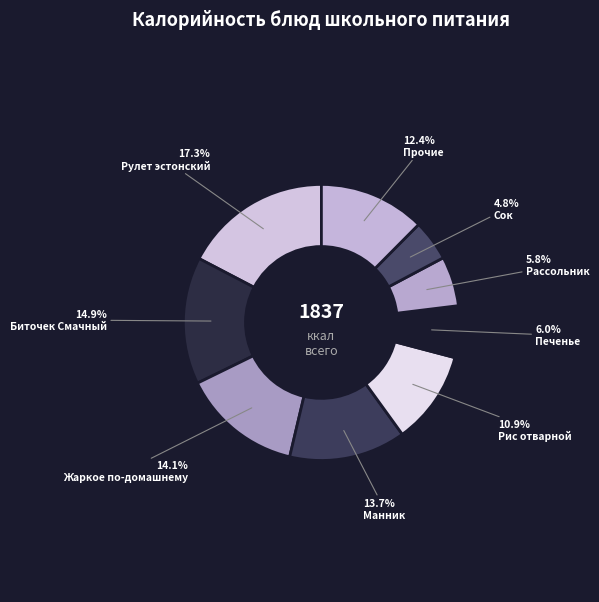

How much of the chart is everything except Биточек Смачный?

85.1%